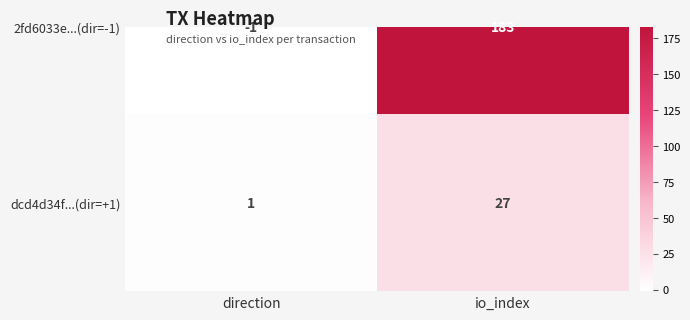

What is the difference between the maximum and minimum values?

26